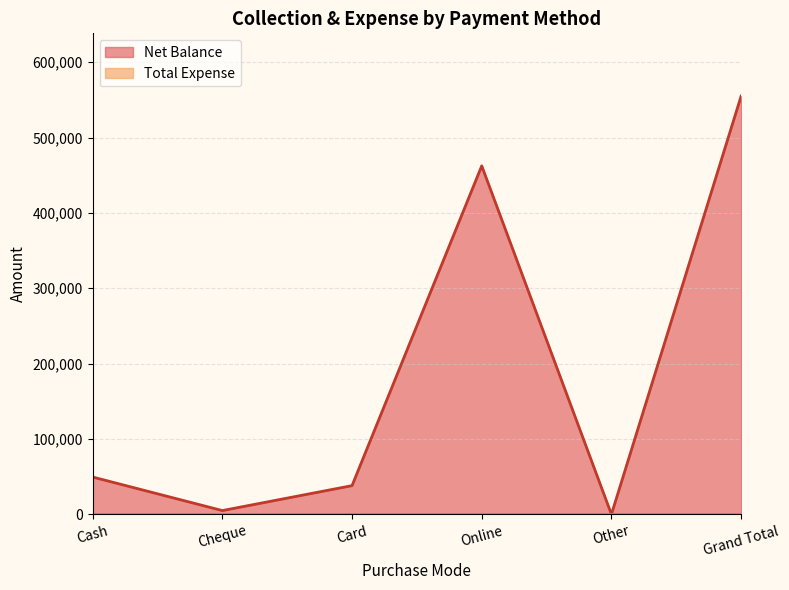

Reading right to left, extract all data points from this chart.

555098	0	462498	38100	5000	49500